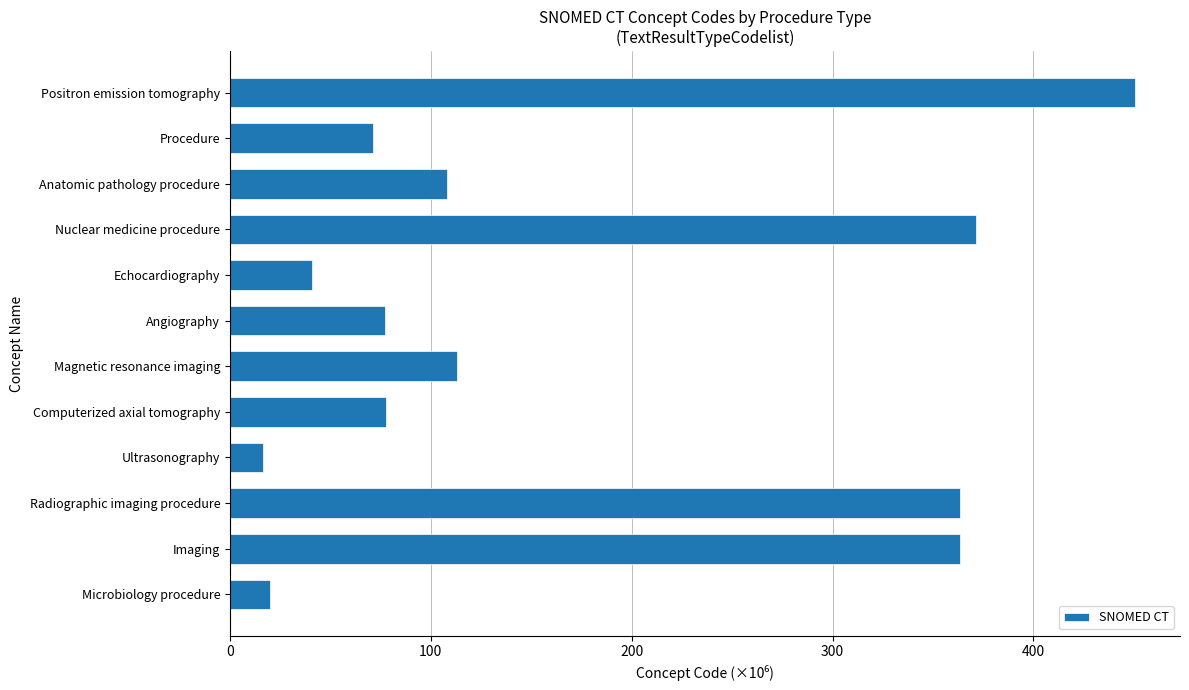

Is it true that the value at Microbiology procedure is 19.9?

True